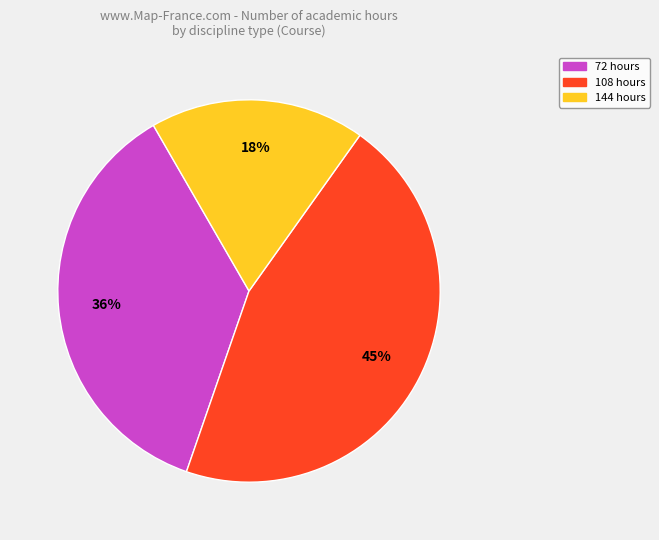

To the nearest percent, what is the difference between the largest and smallest slice percentages?

27%